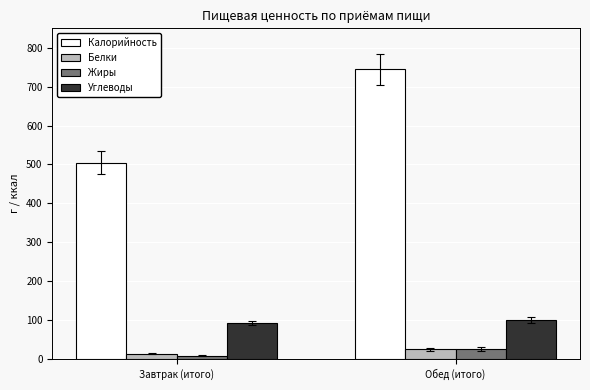

What is the spread (max minus min) of values at Завтрак (итого)?

496.4